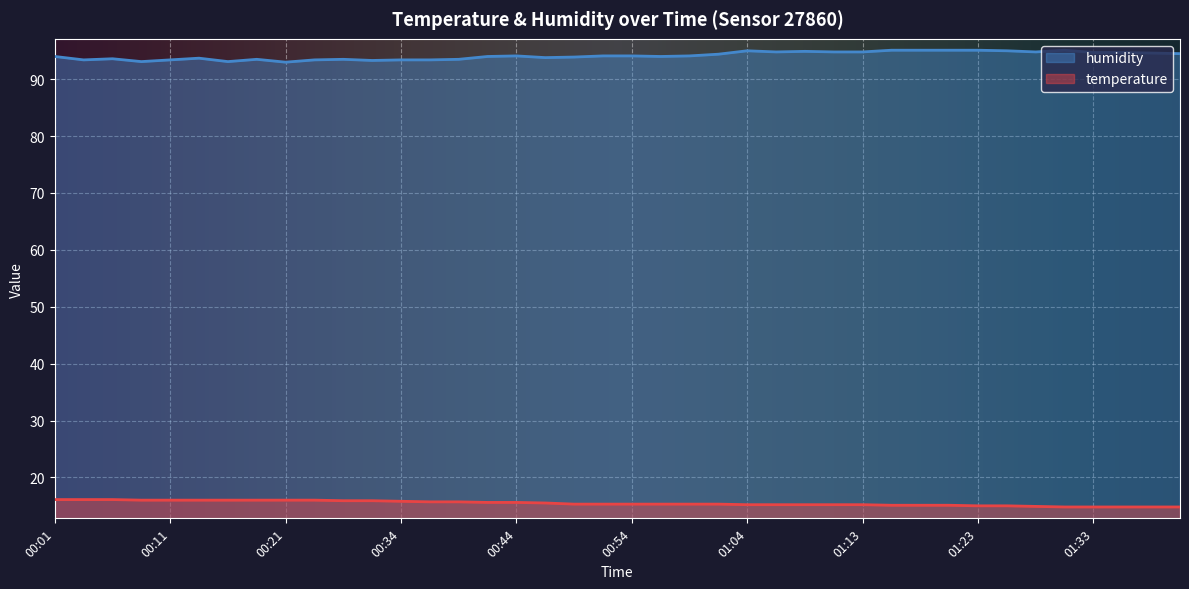

What is the minimum value for temperature?

14.8